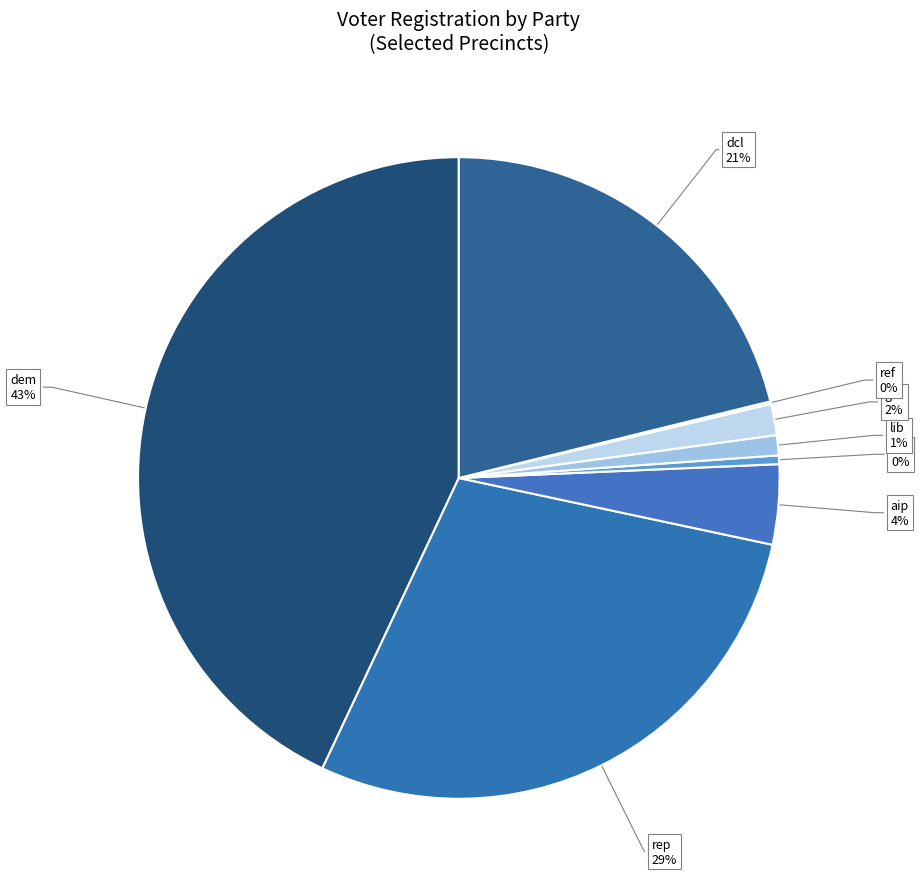

Is there any slice that represents more than half of the pie?

No